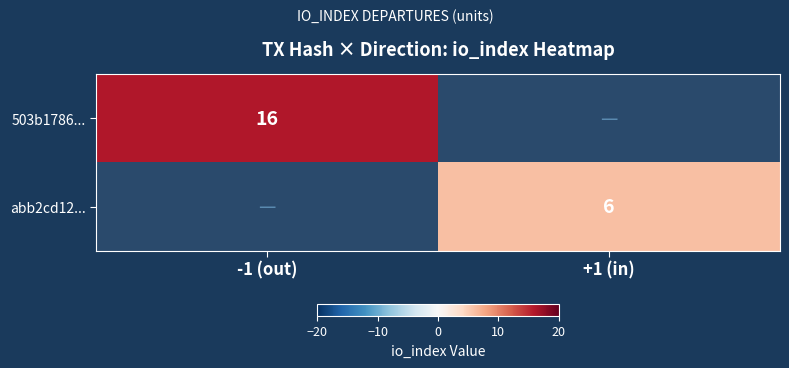

The 503b1786... series shows 16 at -1 (out). True or false?

True